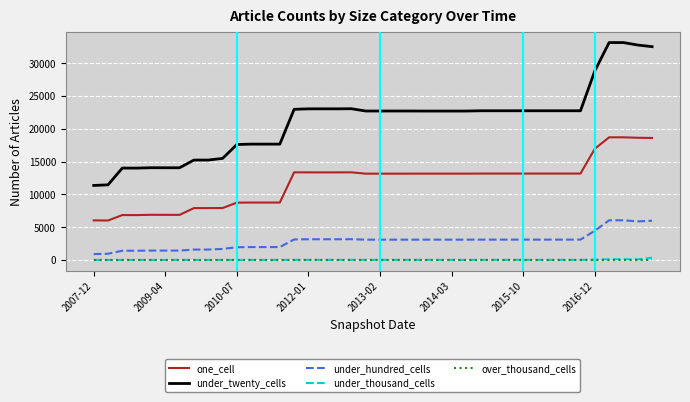

Which series has the largest total across all categories?

under_twenty_cells